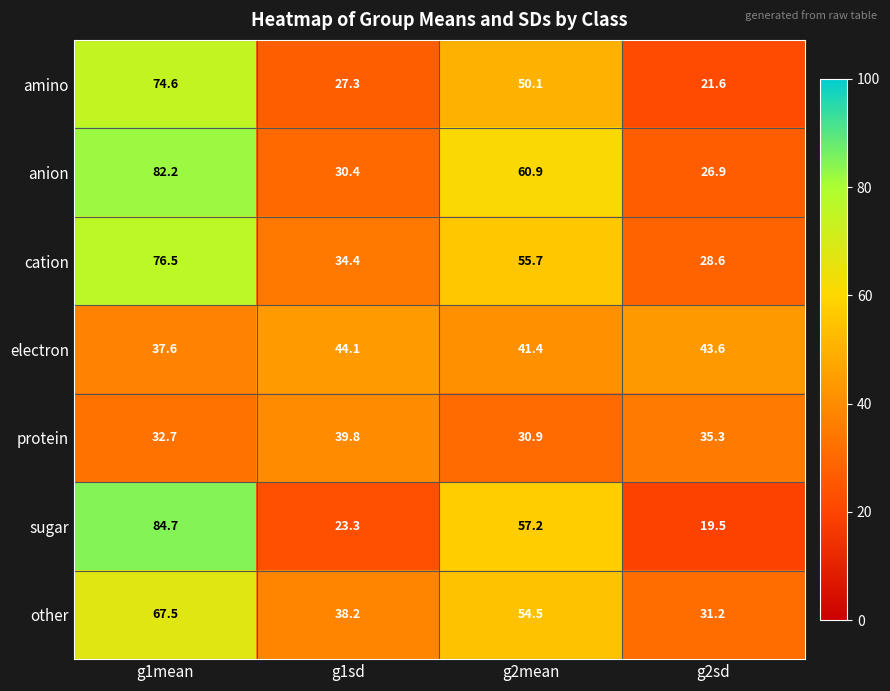

How many distinct data groups are displayed?

7